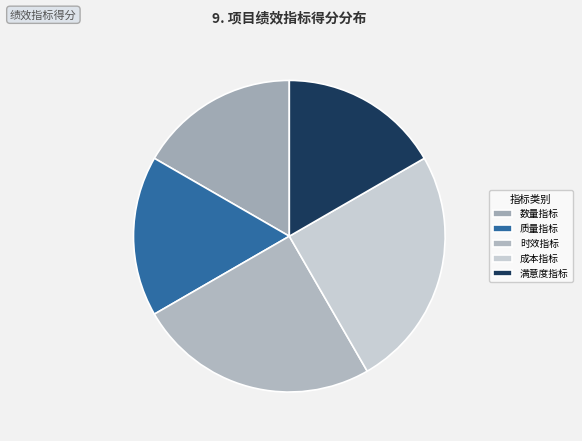

How many slices are in this pie chart?

5